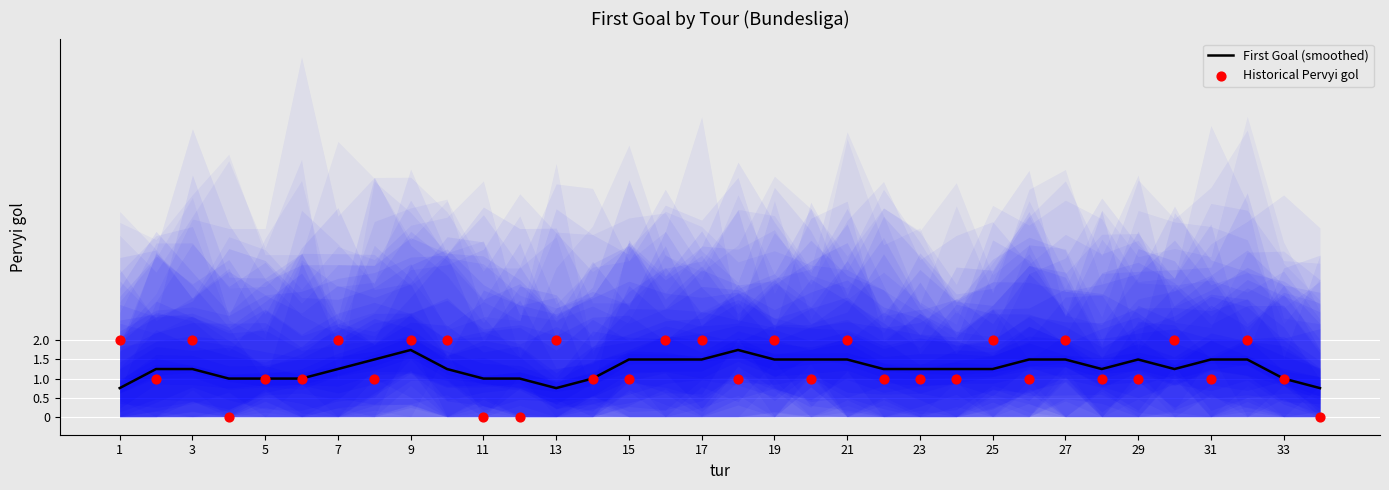

Which series has the largest Y range (max minus min)?

Historical Pervyi gol